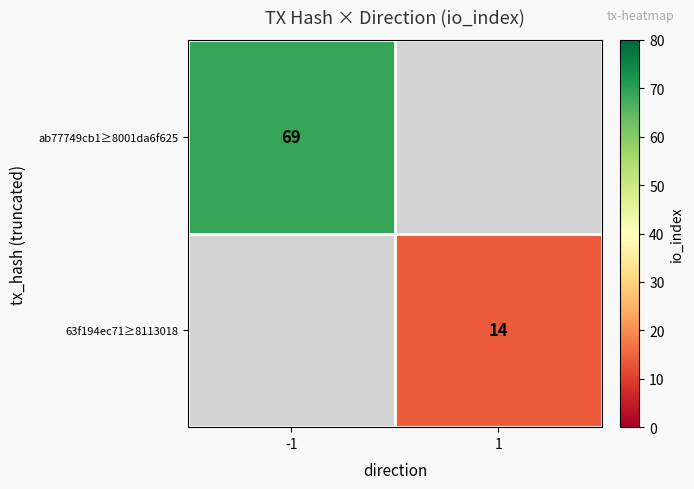

The value of ab77749cb1≥8001da6f625 at -1 is 69. True or false?

True